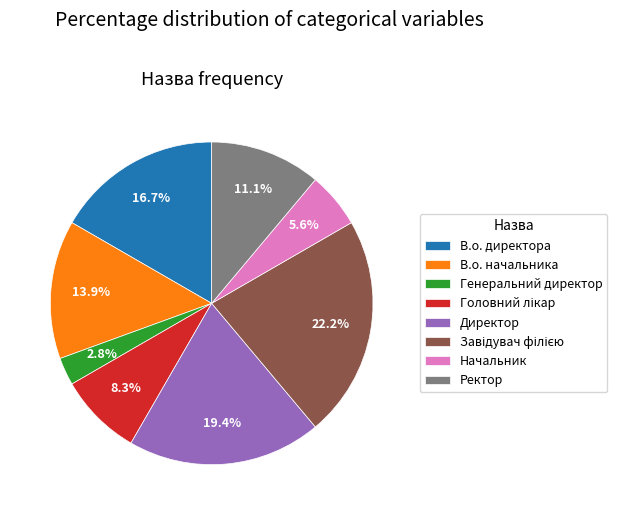

To the nearest percent, what portion does Генеральний директор represent?

3%